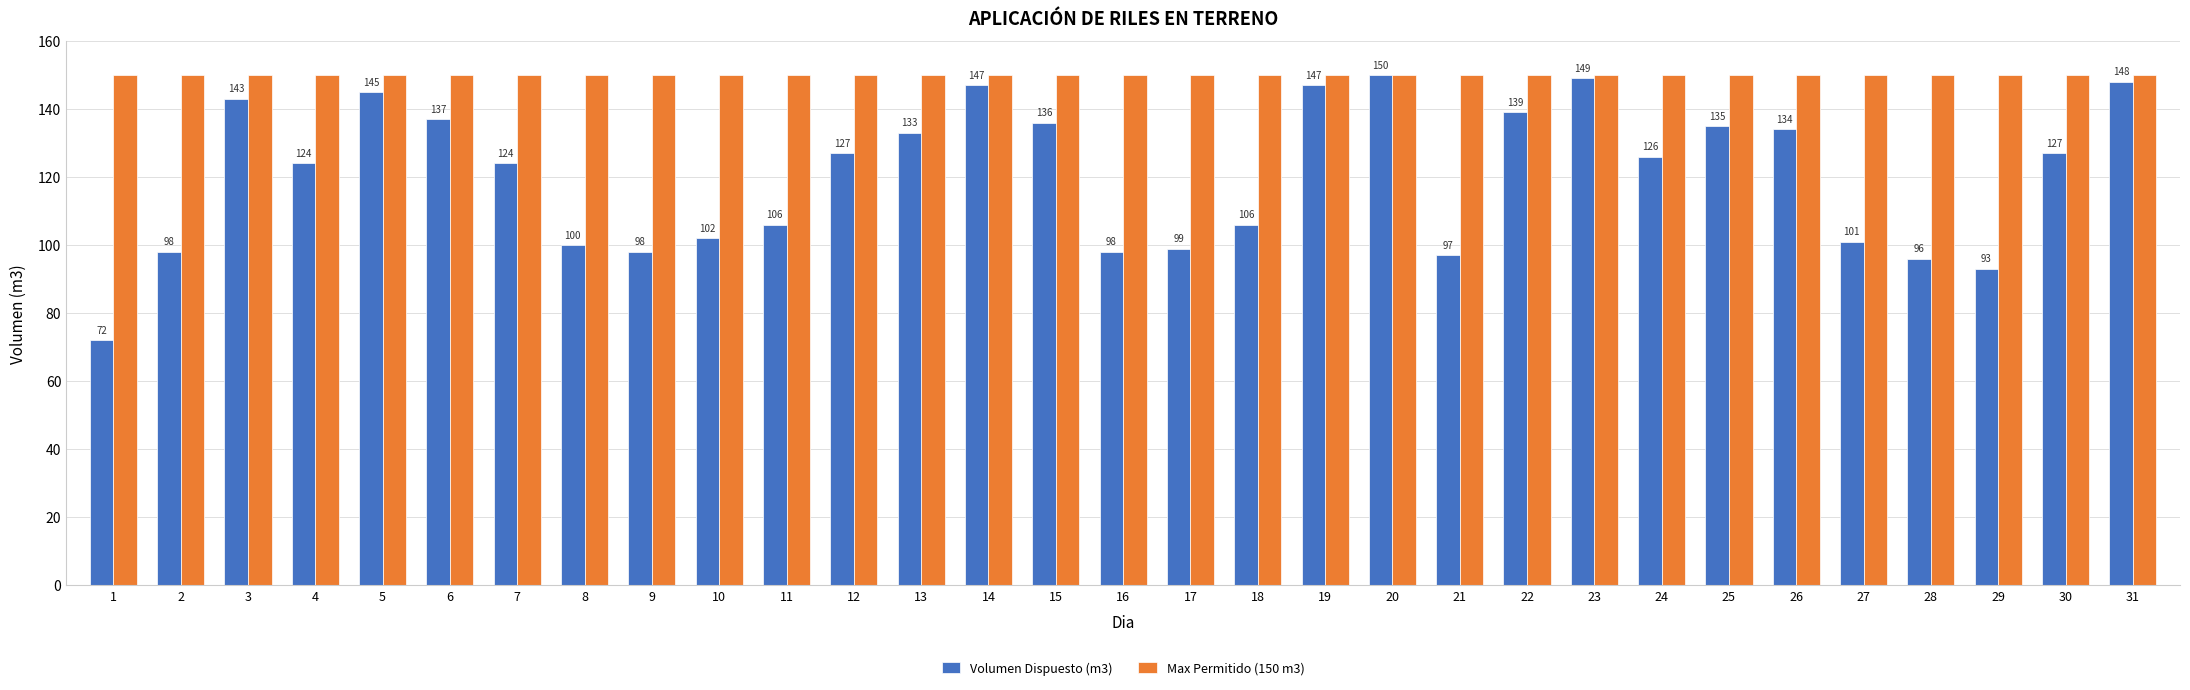

What is the value of the Volumen Dispuesto (m3) bar at the 17th from the left?

99